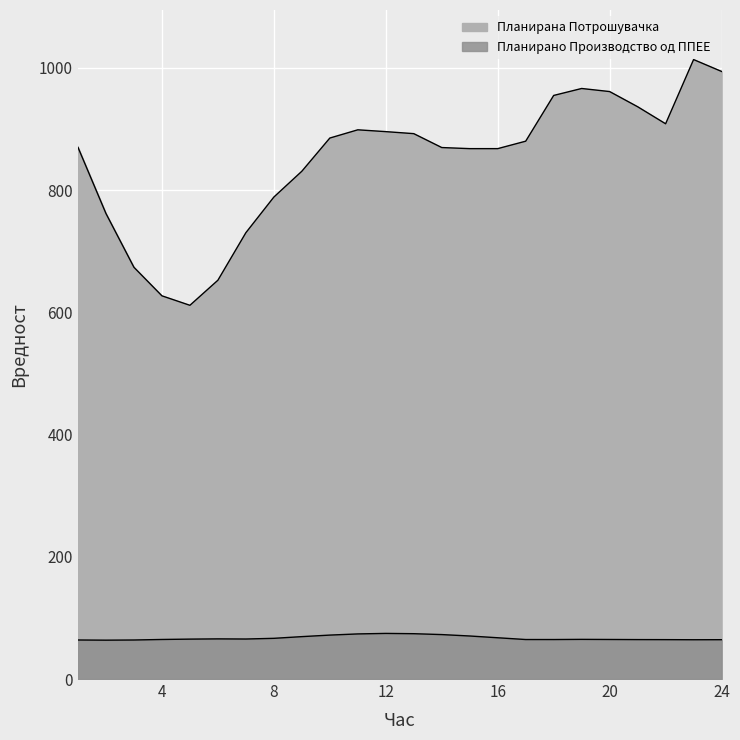

Rank the series by their maximum value, from lowest to highest.

Планирано Производство од ППЕЕ, Планирана Потрошувачка